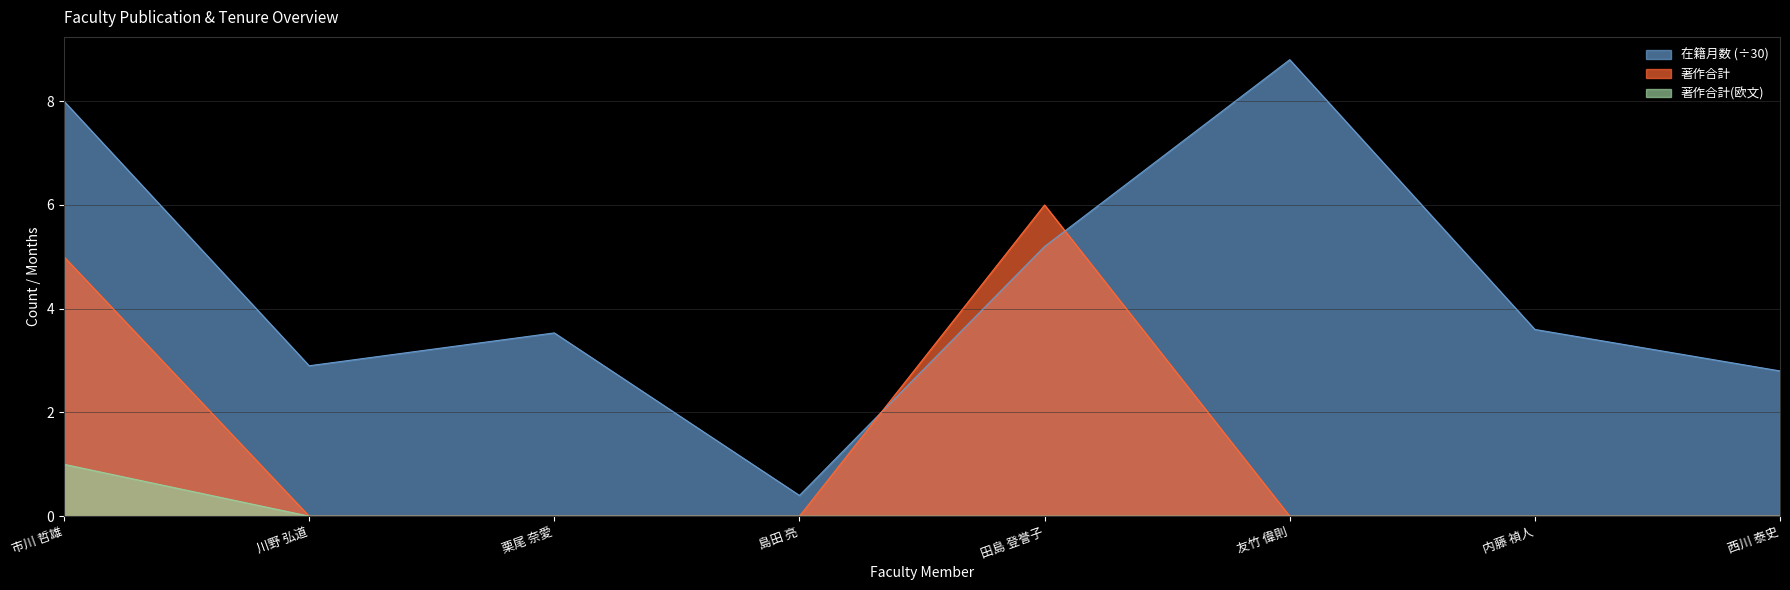

Which series changed the most between 市川 哲雄 and 川野 弘道?

在籍月数 (÷30)